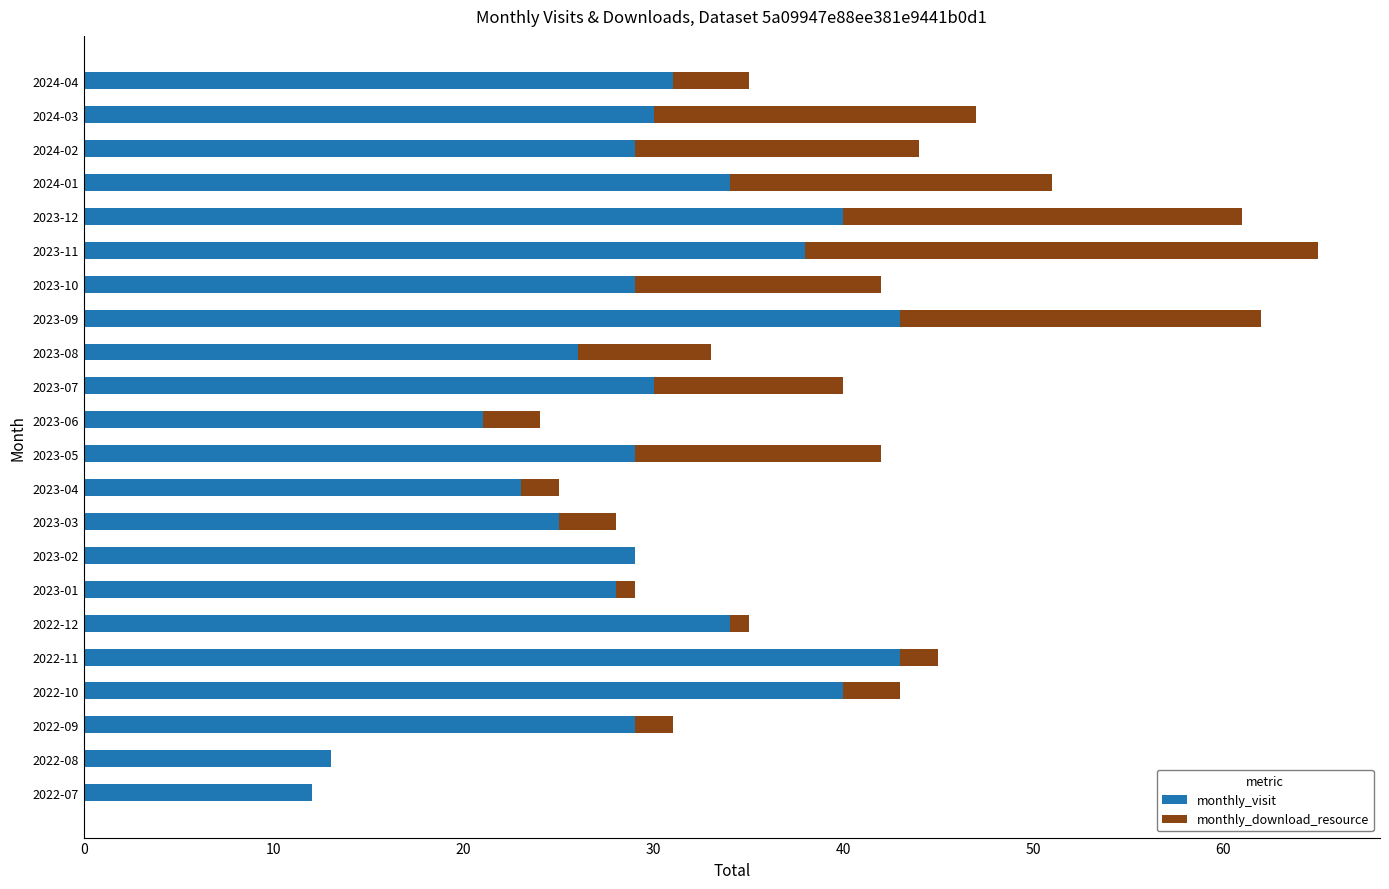

What is the sum of the monthly_visit values at 2022-11 and 2024-01?

77